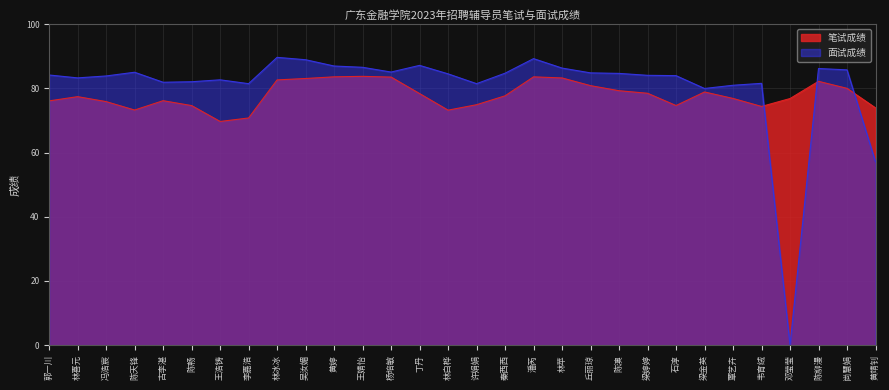

At which label does 面试成绩 reach its peak?

林冰冰